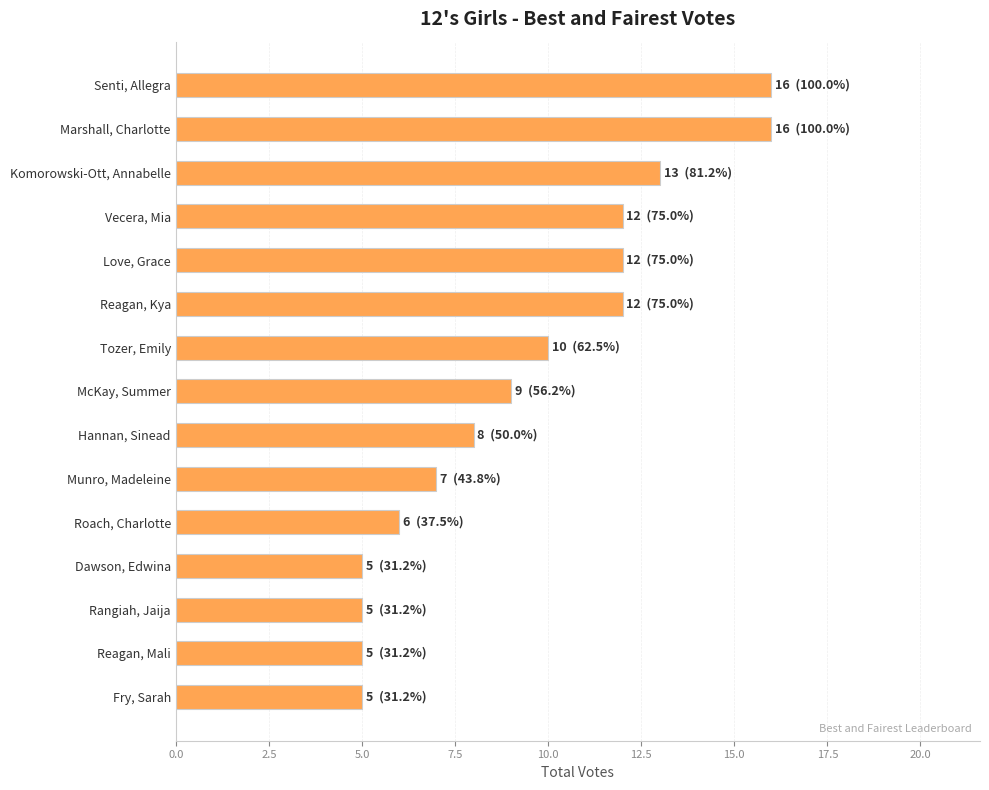

What position from the bottom is Tozer, Emily?

9